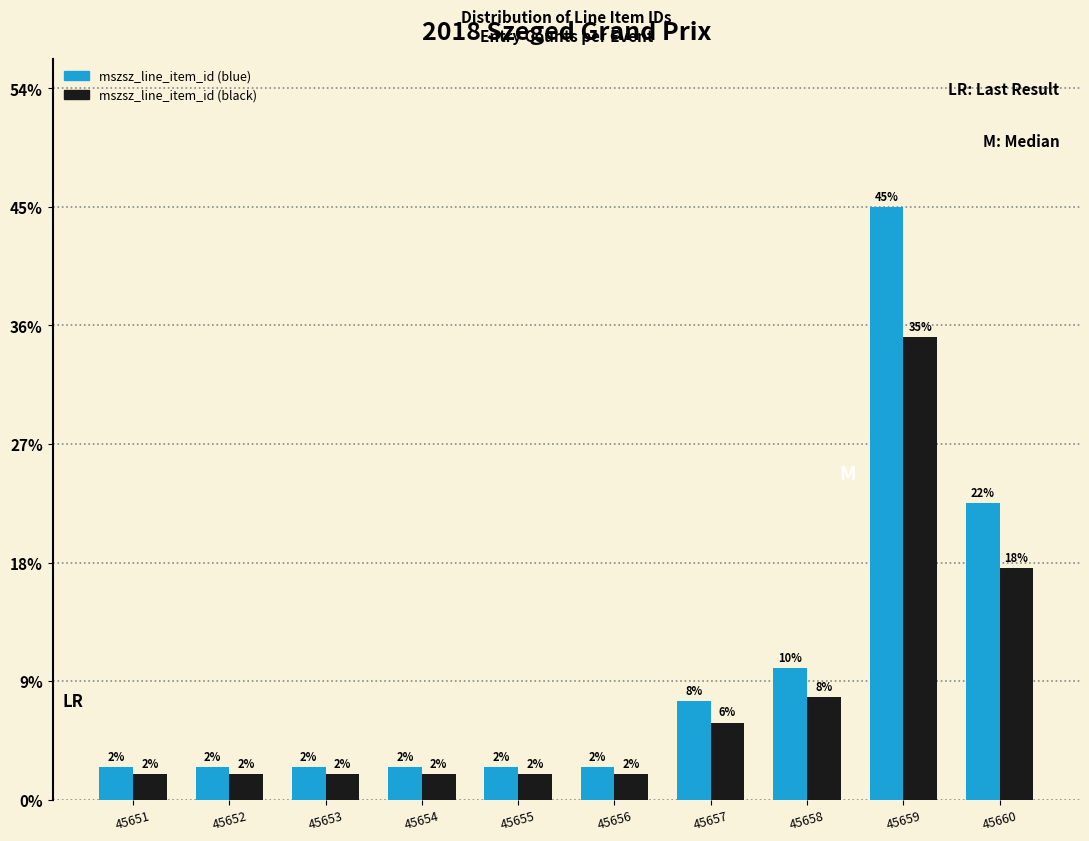

List the series in order of their overall mean, lowest first.

mszsz_line_item_id (black), mszsz_line_item_id (blue)